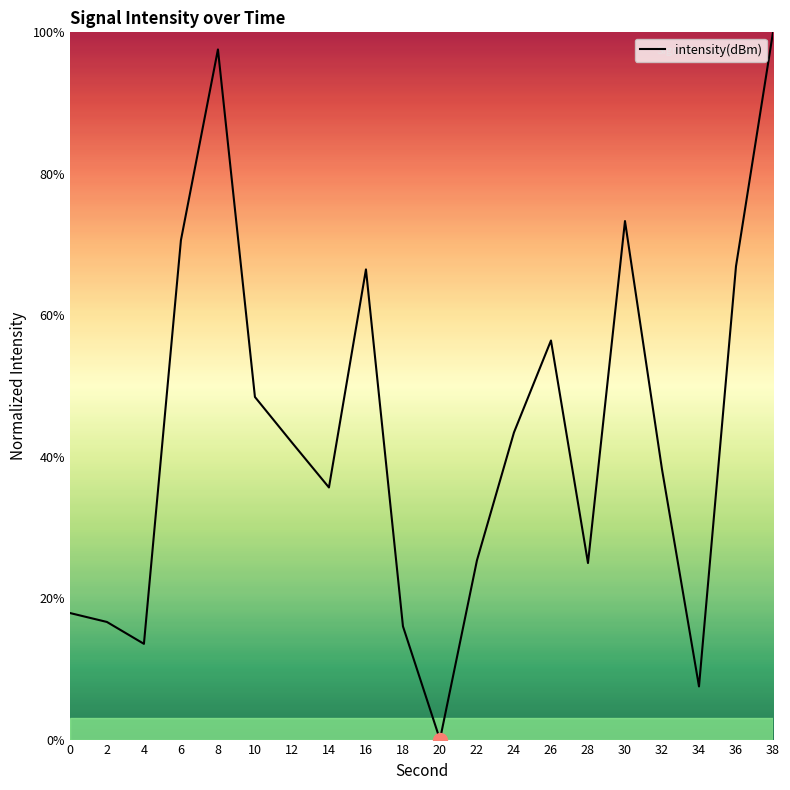

What is the change in value from 0 to 22?

+7.5